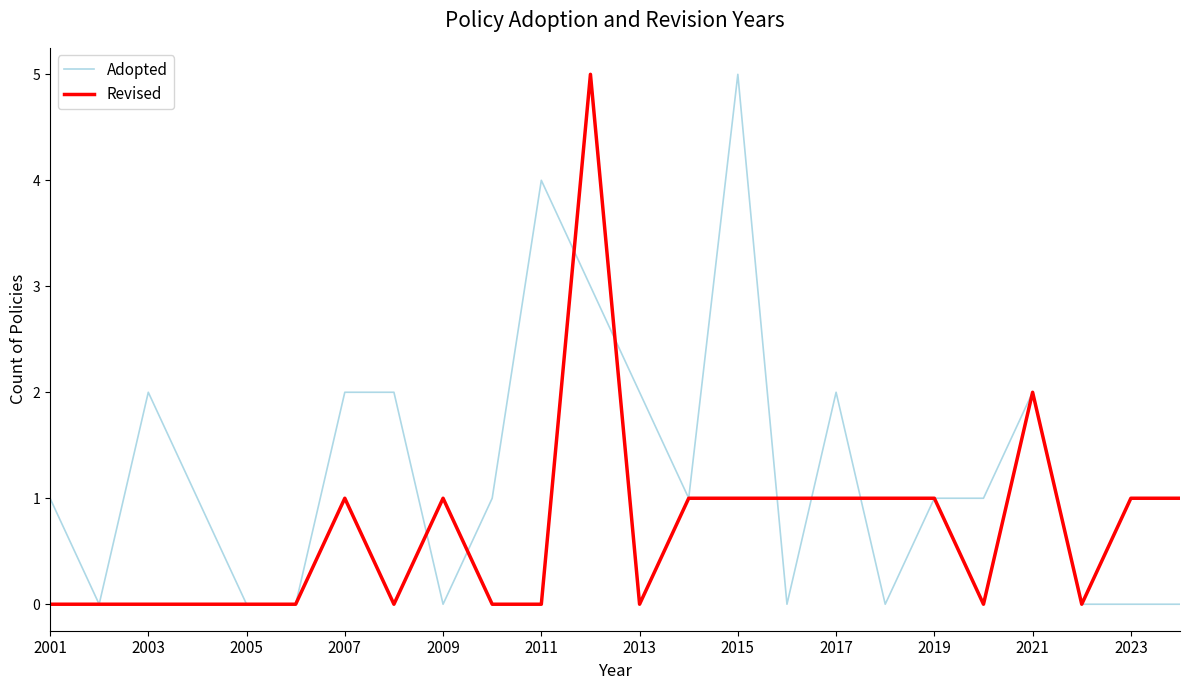

How many distinct data groups are displayed?

2